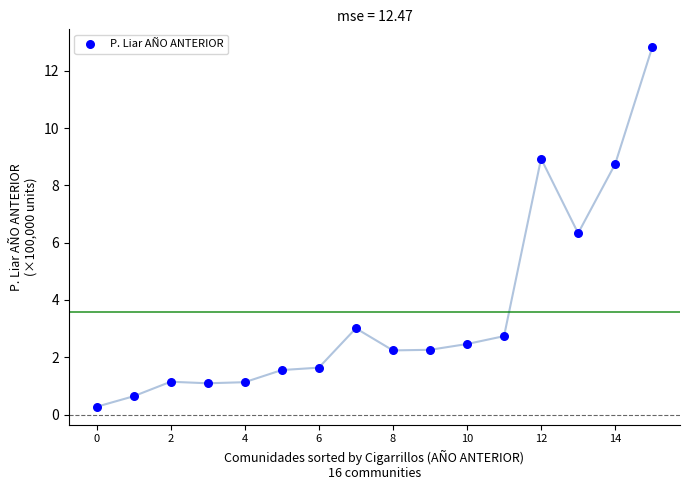

What is the range of Y values (max minus min)?

12.5